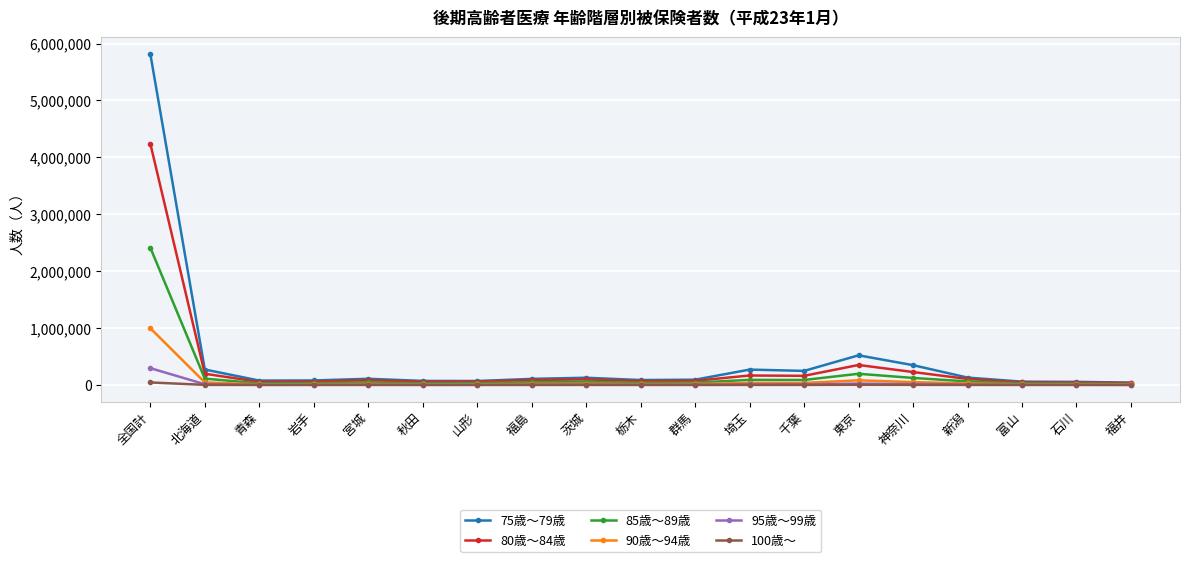

What is the label of the 18th point from the left?

石川